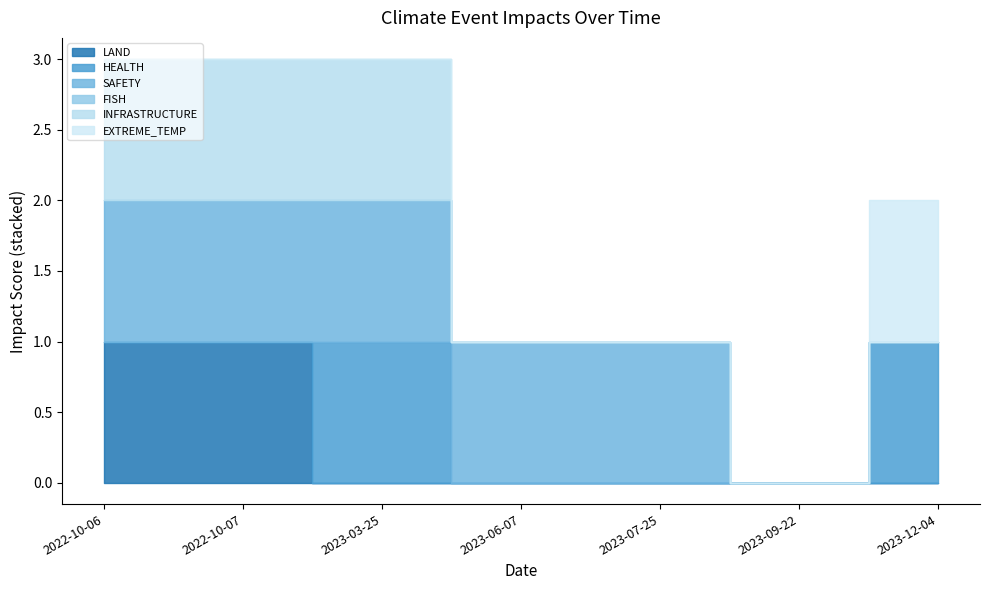

True or false: EXTREME_TEMP has more than 0 points higher than both neighbors.

False